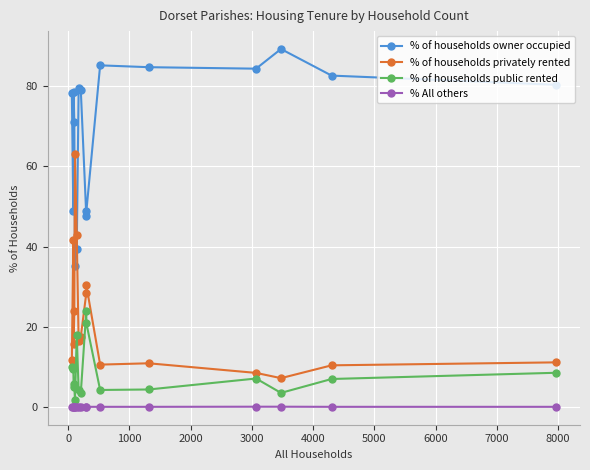

What is the value of the % of households privately rented point at the 12th from the left?

10.9